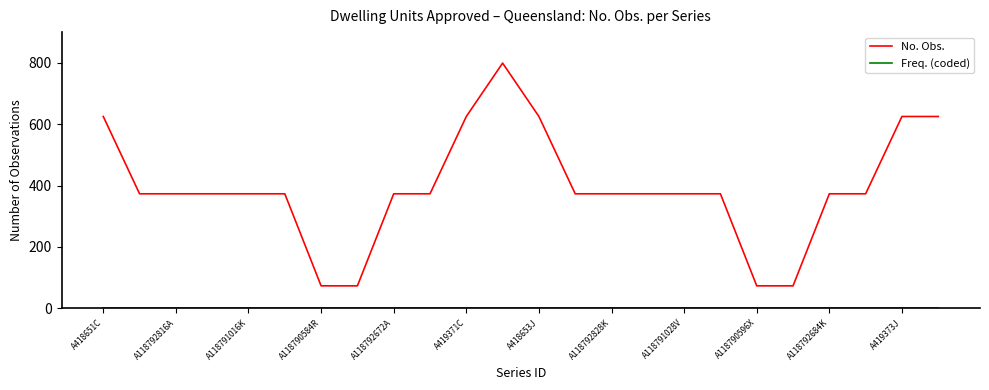

What is the maximum value shown in the chart?

799